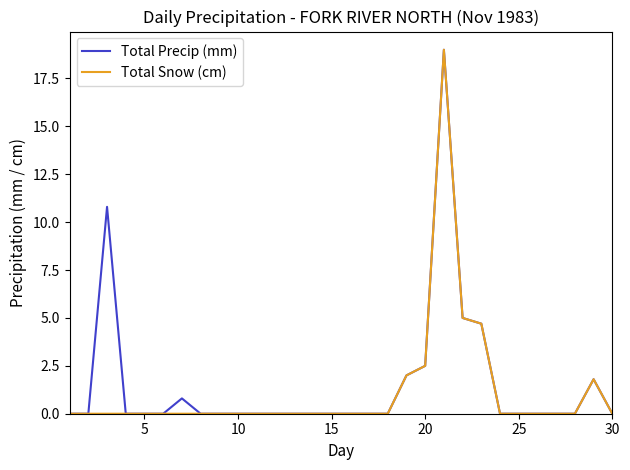

What is the greatest value displayed?

19.0